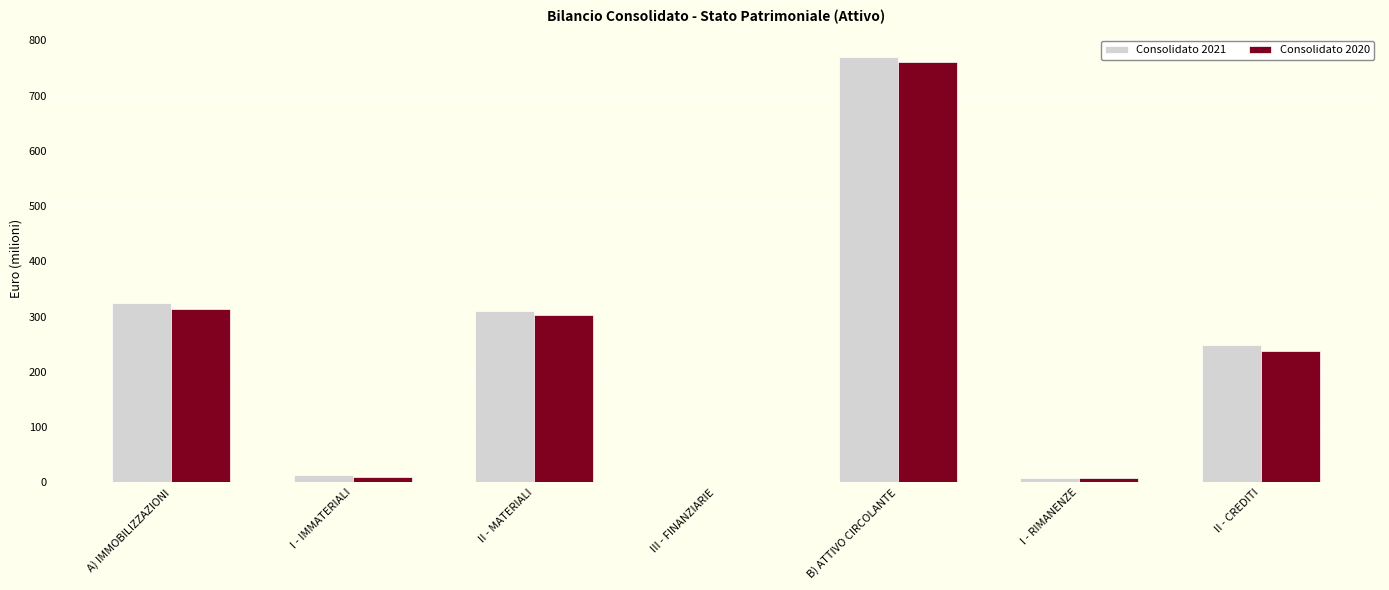

How many values in the Consolidato 2021 series exceed 248?

4